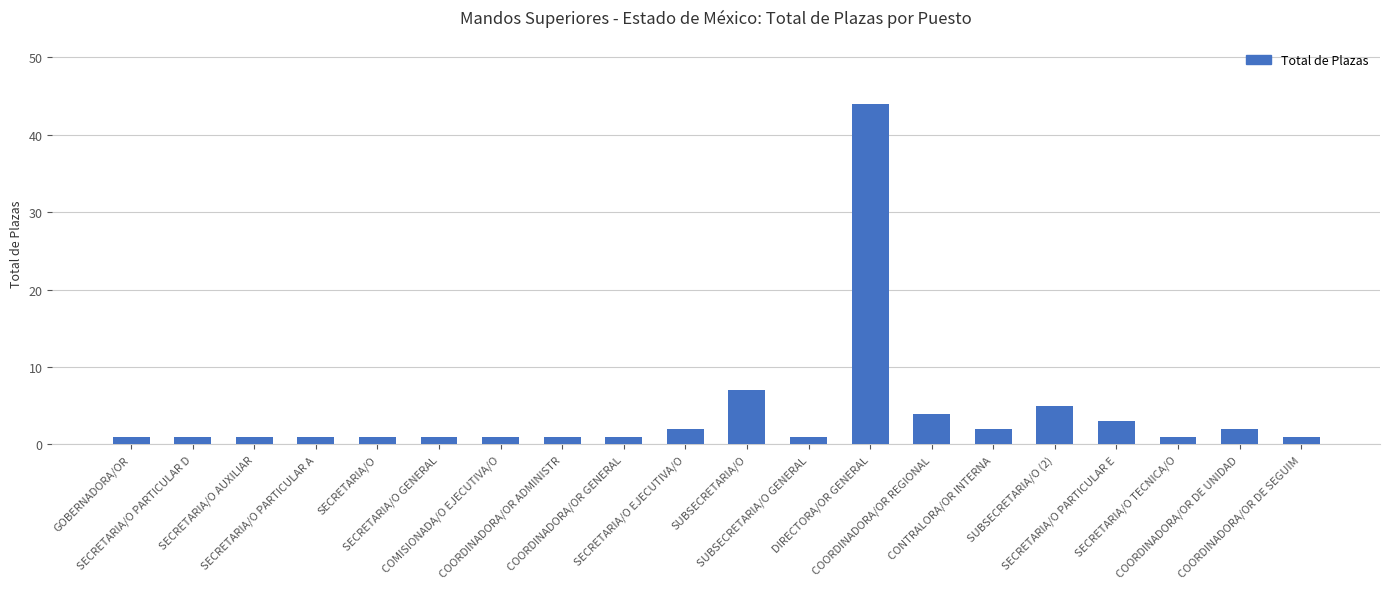

At which label is the value closest to 22?

SUBSECRETARIA/O